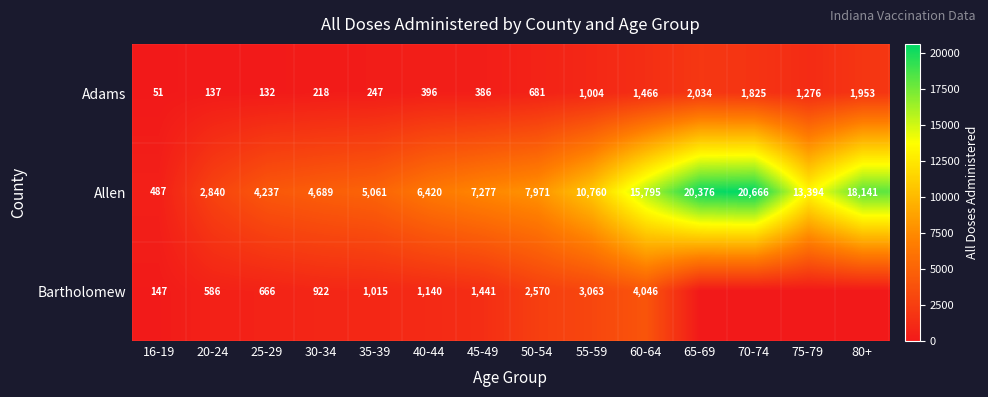

What is the total value across all series at 16-19?

685